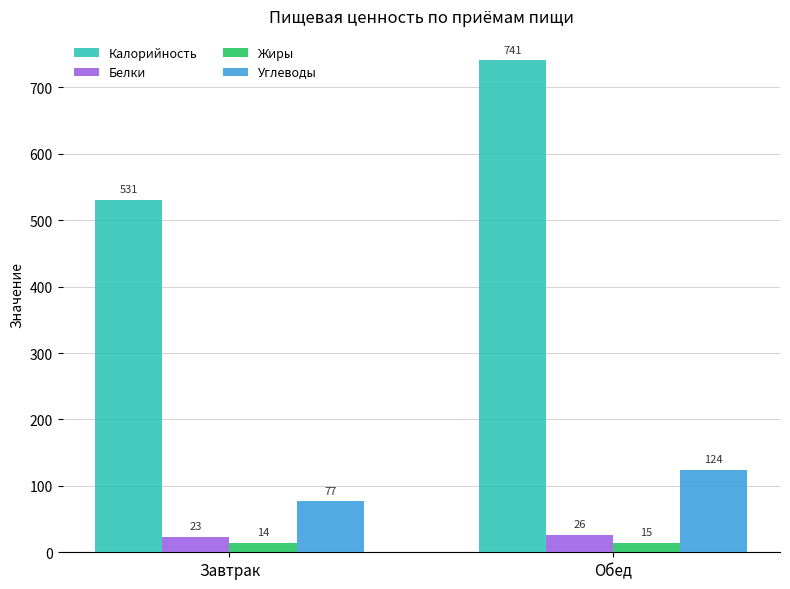

Rank the categories by Калорийность value from highest to lowest.

Обед, Завтрак